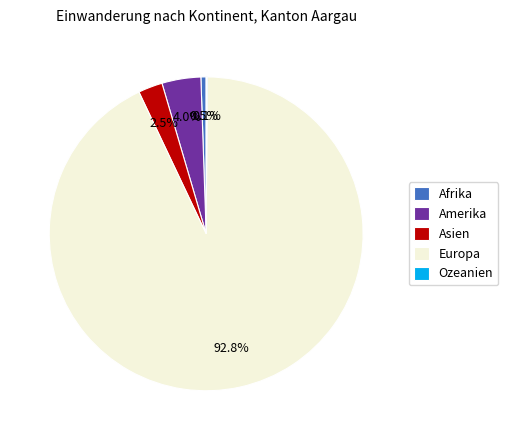

Is there any slice that represents more than half of the pie?

Yes